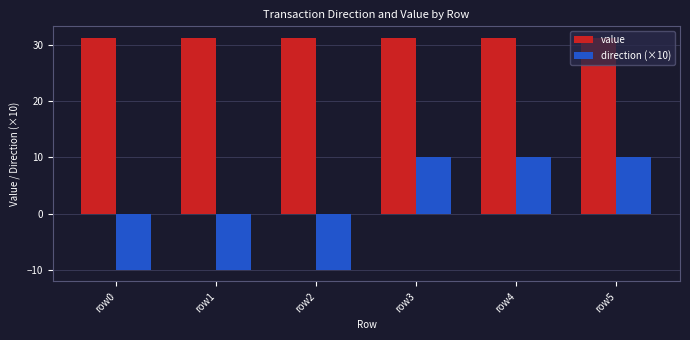

How many series are shown in this chart?

2